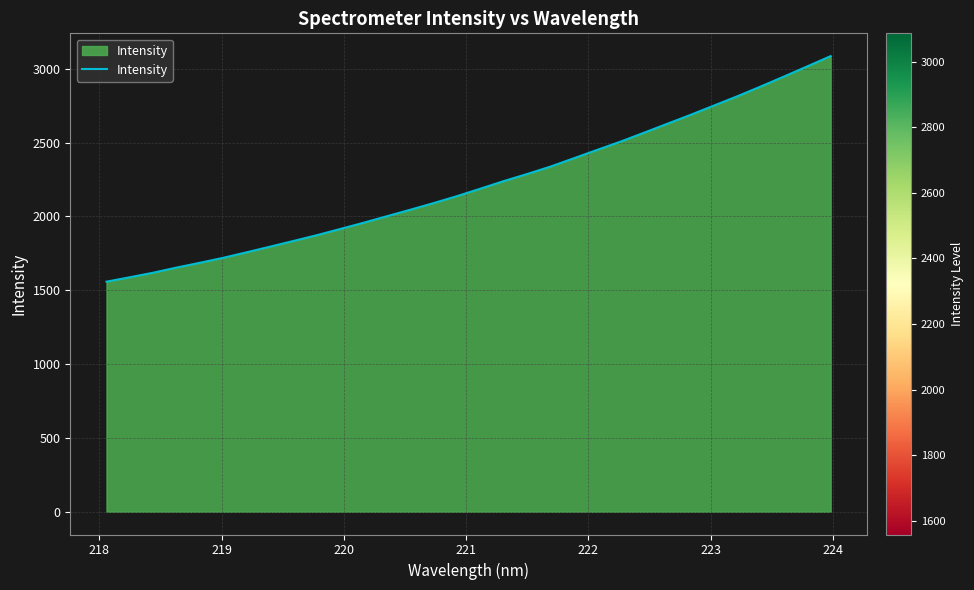

What is the greatest value displayed?

3086.0